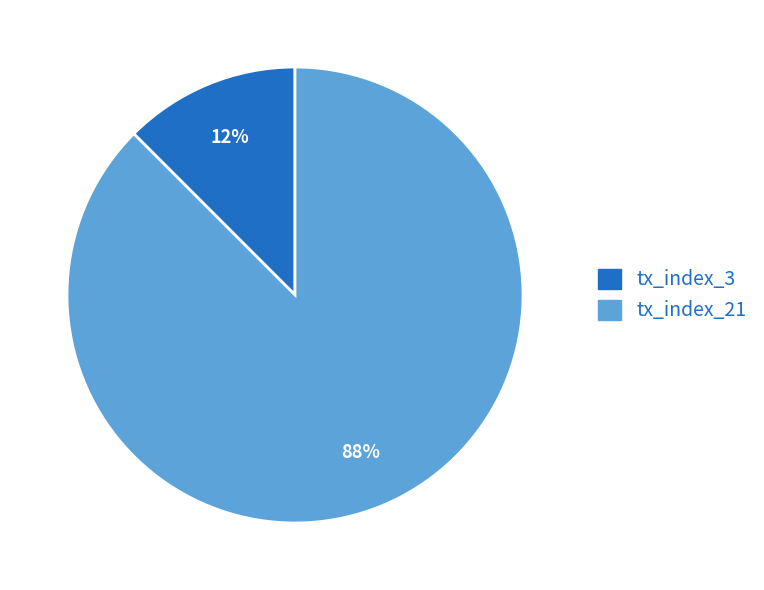

To the nearest percent, what is the average slice percentage?

50%